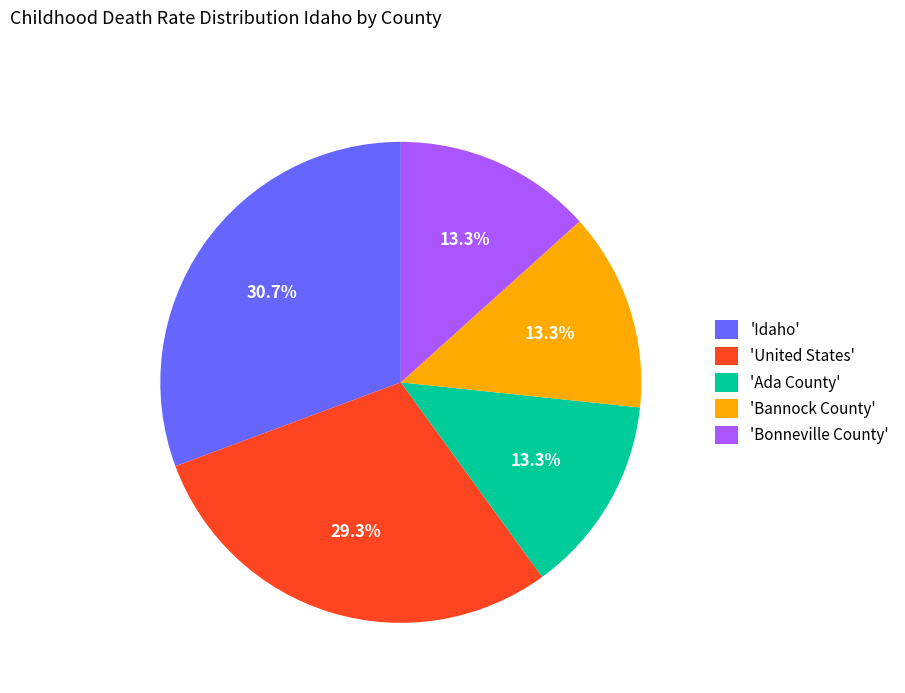

How many slices are in this pie chart?

5